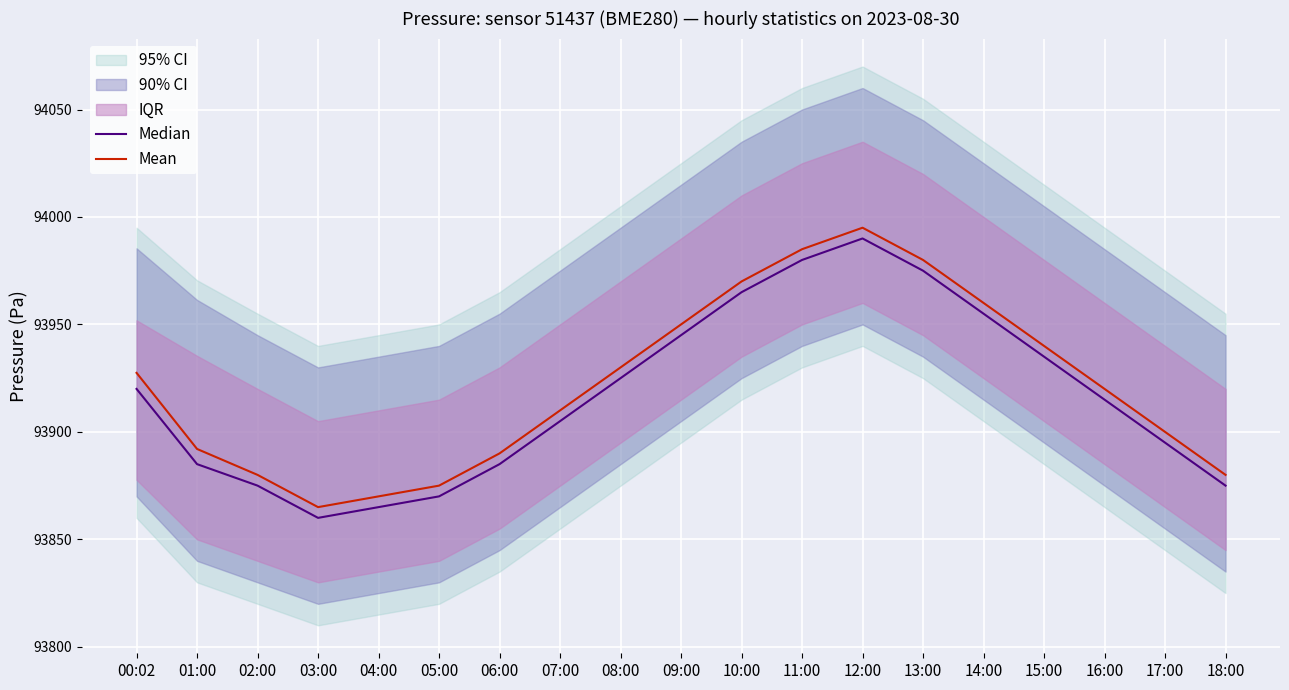

At which category does Mean reach its first local peak?

12:00